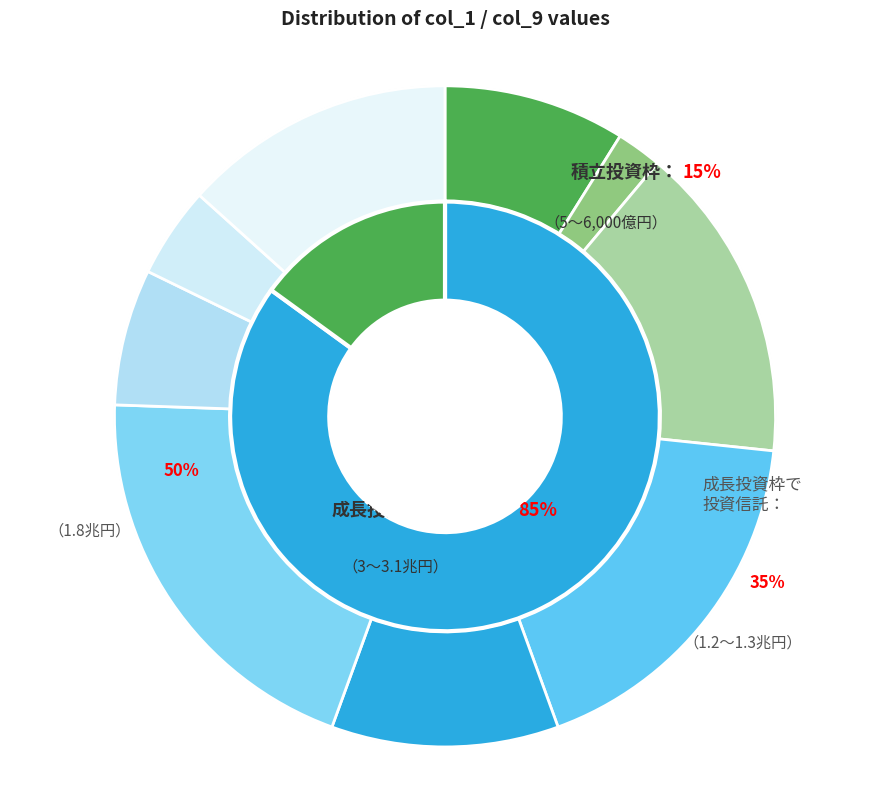

Rank the categories by value from lowest to highest.

2, 9, 8, 7, 1, 4, 5, 6, 3